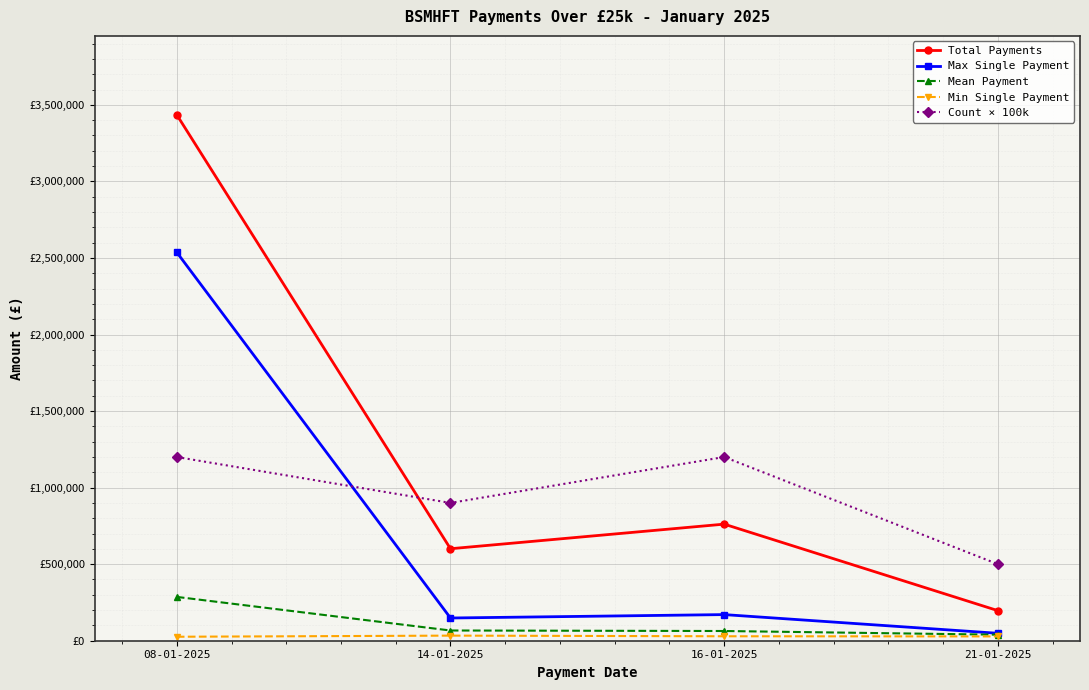

Rank the categories by Max Single Payment value from highest to lowest.

08-01-2025, 16-01-2025, 14-01-2025, 21-01-2025